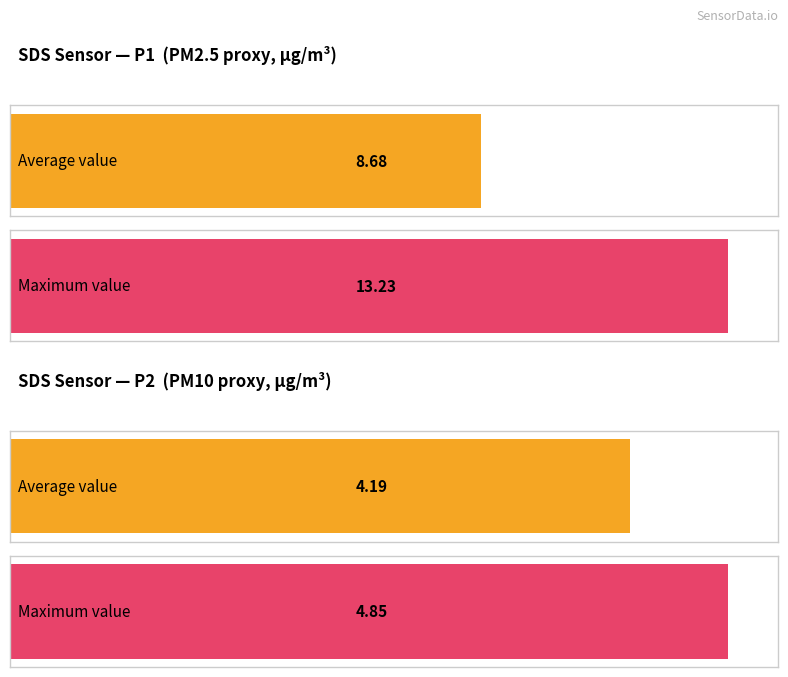

What is the maximum value shown in the chart?

13.2